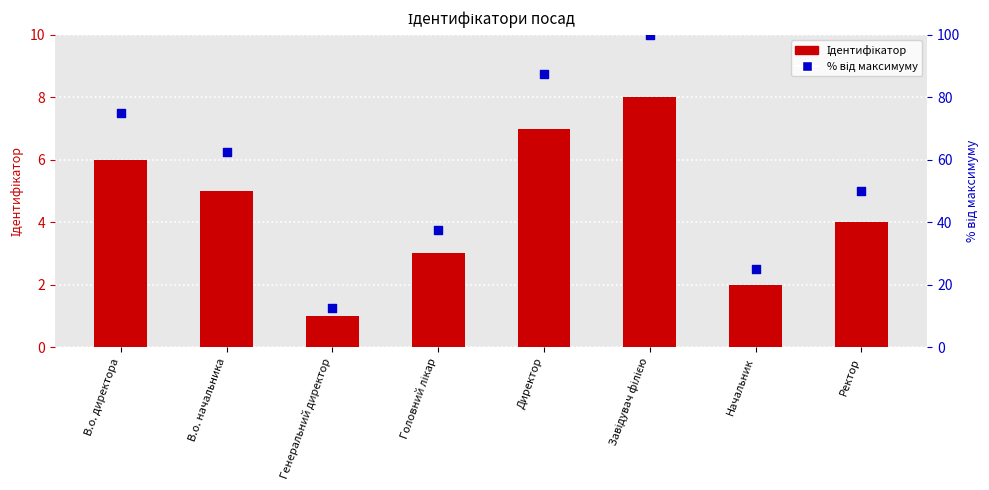

Is the value of % від максимуму at Головний лікар greater than the value of Ідентифікатор at Начальник?

Yes